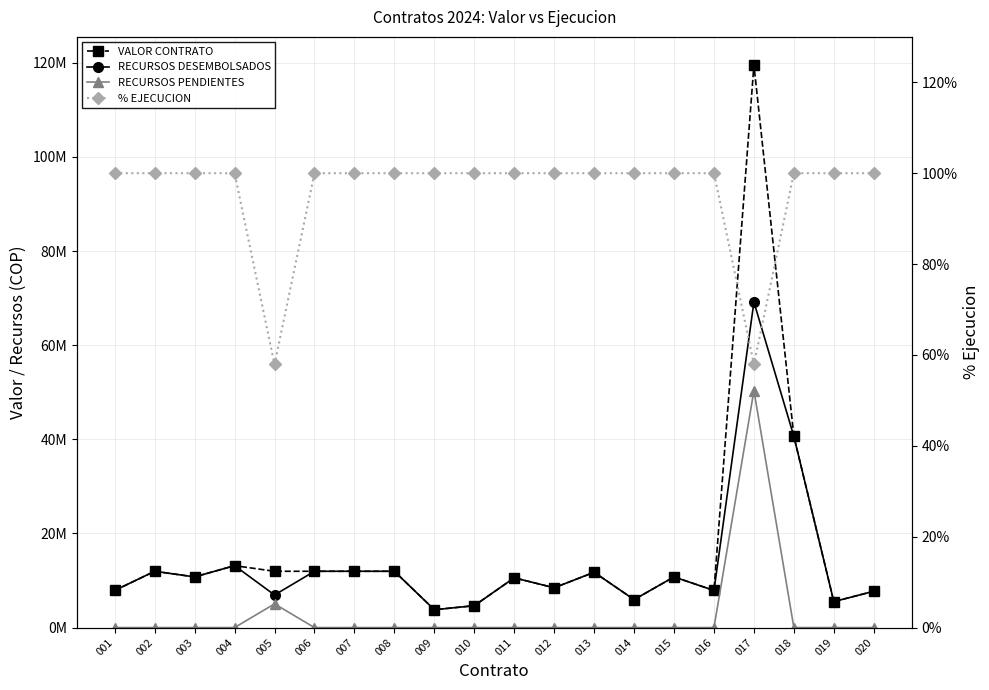

Reading left to right, what are all the values shown in this chart?

VALOR CONTRATO: 001=7886034.0	002=11960599.0	003=10763487.0	004=13156390.0	005=11960599.0	006=11960599.0	007=11960599.0	008=11960599.0	009=3790500.0	010=4648610.0	011=10574654.0	012=8452465.0	013=11750764.0	014=5939890.0	015=10763487.0	016=7886034.0	017=119524116.0	018=40623241.0	019=5515612.0	020=7711021.0
RECURSOS DESEMBOLSADOS: 001=7886034.0	002=11960599.0	003=10763487.0	004=13156390.0	005=6924557.0	006=11960599.0	007=11960599.0	008=11960599.0	009=3790500.0	010=4648610.0	011=10574654.0	012=8452465.0	013=11750764.0	014=5939890.0	015=10763487.0	016=7886034.0	017=69162831.0	018=40623241.0	019=5515612.0	020=7711021.0
RECURSOS PENDIENTES: 001=0.0	002=0.0	003=0.0	004=0.0	005=5036042.0	006=0.0	007=0.0	008=0.0	009=0.0	010=0.0	011=0.0	012=0.0	013=0.0	014=0.0	015=0.0	016=0.0	017=50361285.0	018=0.0	019=0.0	020=0.0
% EJECUCION: 001=1.0	002=1.0	003=1.0	004=1.0	005=0.6	006=1.0	007=1.0	008=1.0	009=1.0	010=1.0	011=1.0	012=1.0	013=1.0	014=1.0	015=1.0	016=1.0	017=0.6	018=1.0	019=1.0	020=1.0